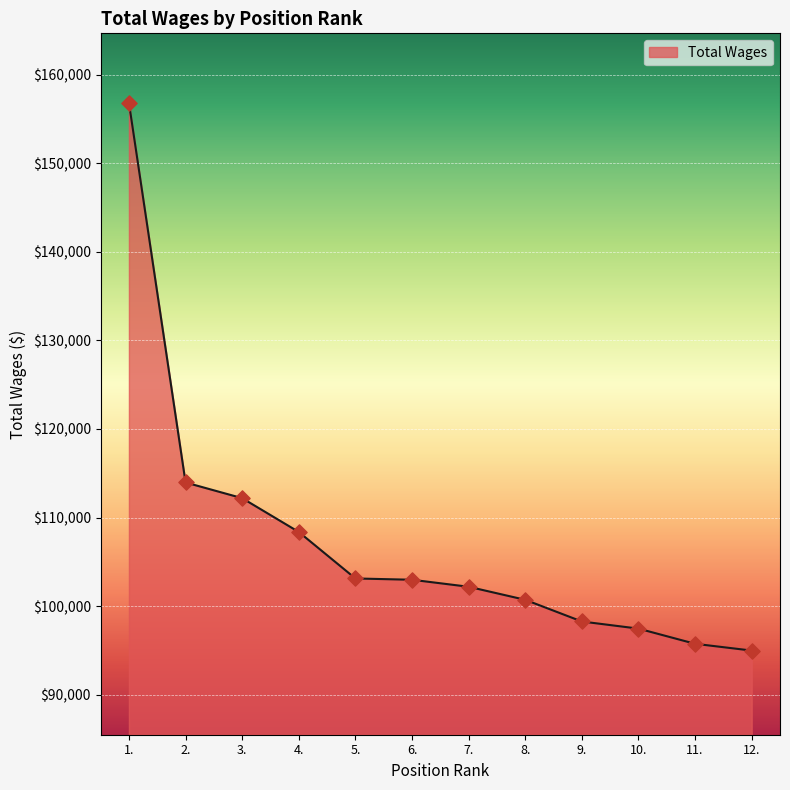

Between 5. and 3., which is larger?

3.